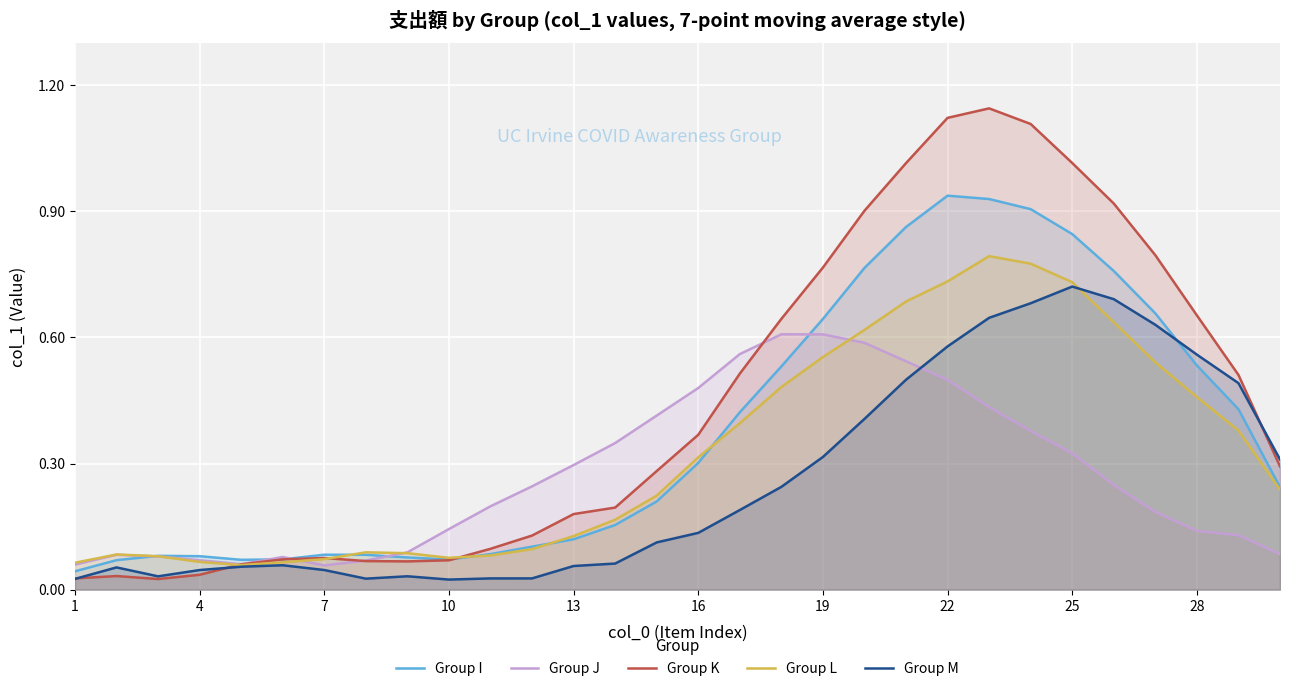

Which series has the largest total across all categories?

Group K